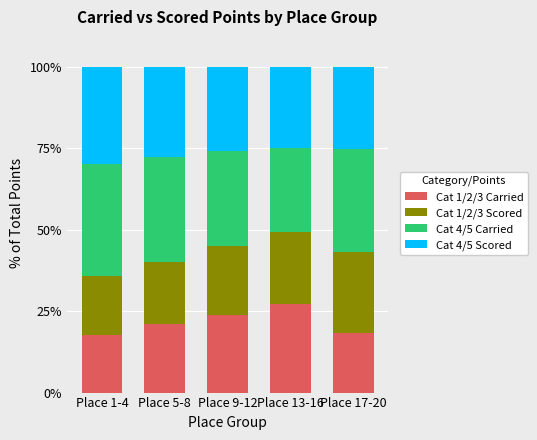

What is the total value across all series at Place 5-8?

100.0